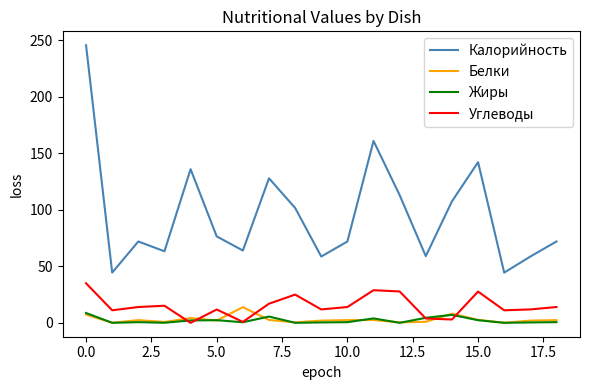

What is the maximum value shown in the chart?

245.7